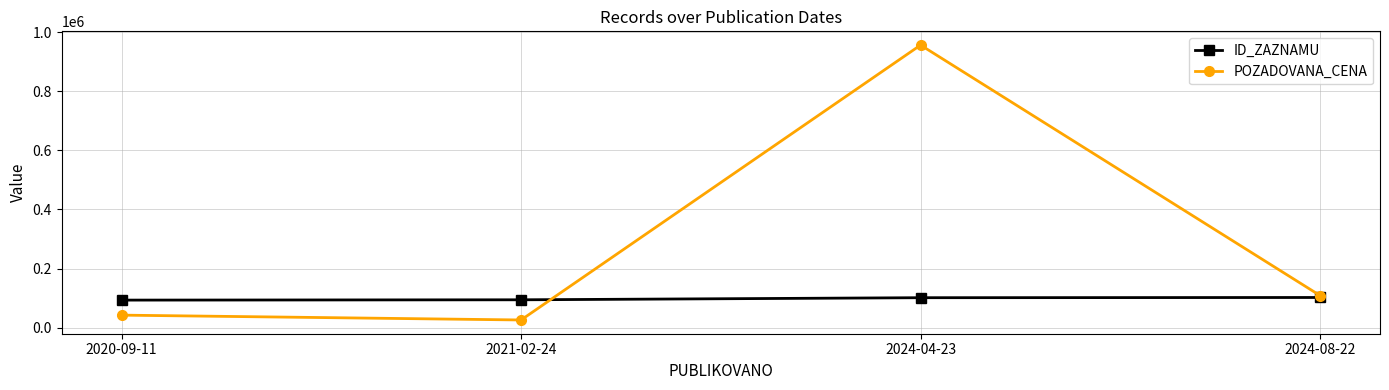

In POZADOVANA_CENA, how many points are higher than both neighbors (excluding endpoints)?

1